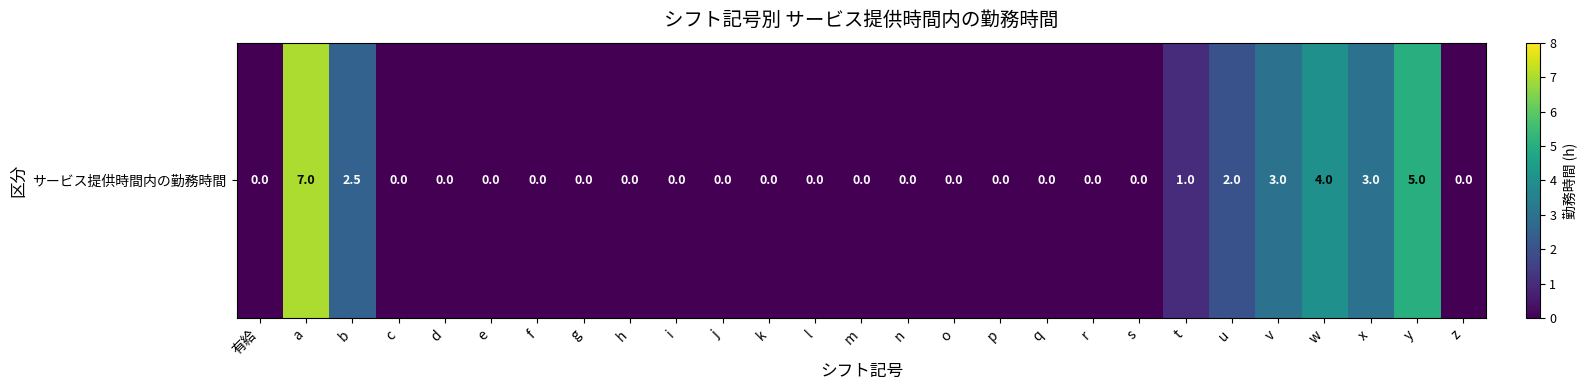

Is it true that the value at b is 2.5?

True